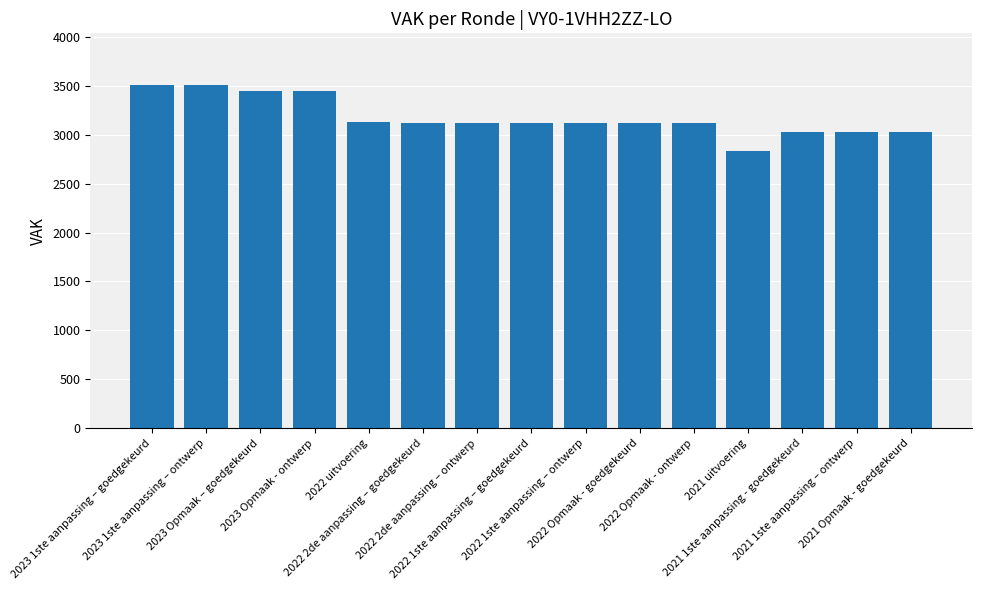

How many bars are there in total?

15